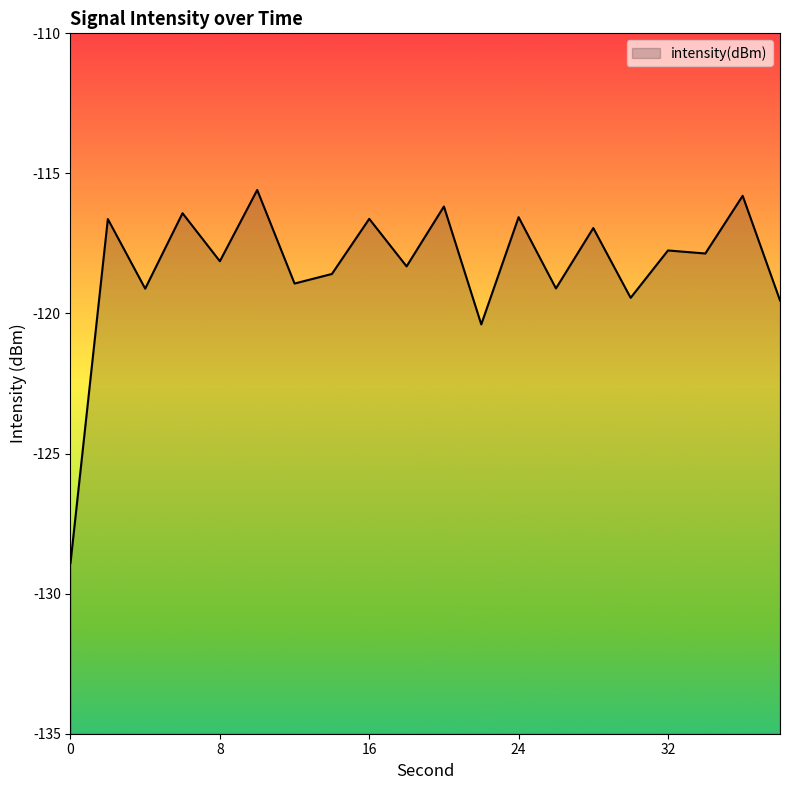

Does the chart have visible grid lines?

No